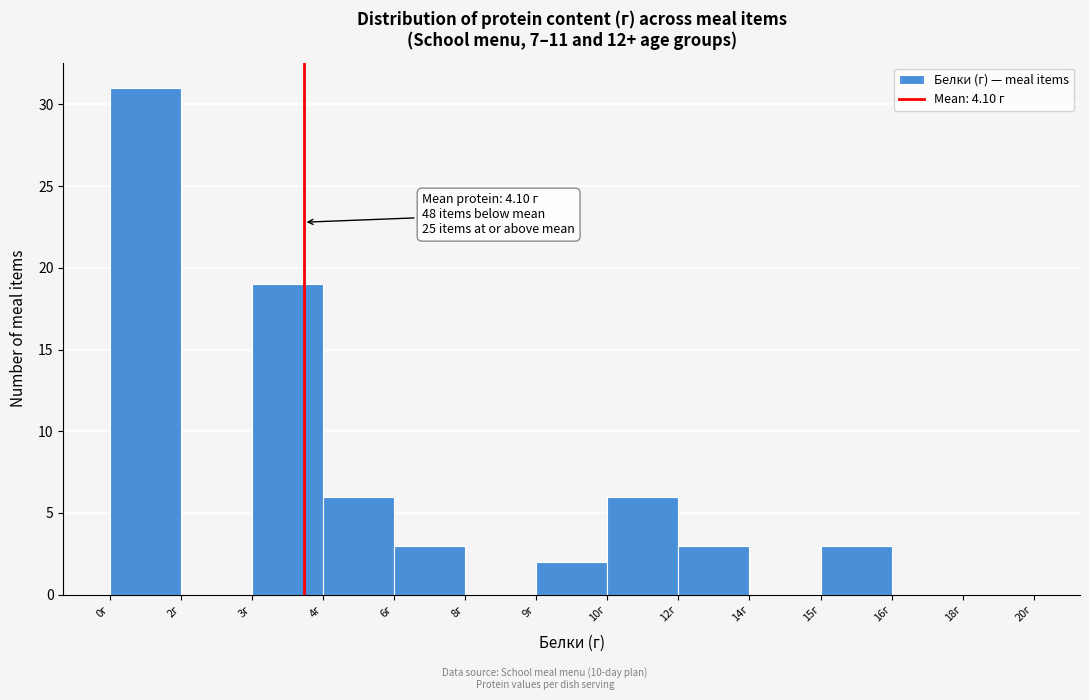

Reading right to left, list all the values displayed in this chart.

18г=0	16г=0	15г=3	14г=0	12г=3	10г=6	9г=2	8г=0	6г=3	4г=6	3г=19	2г=0	0г=31